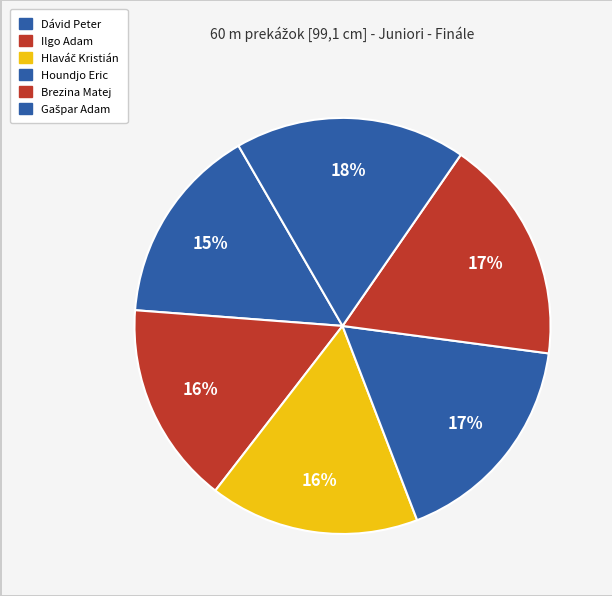

How many segments does this pie chart have?

6